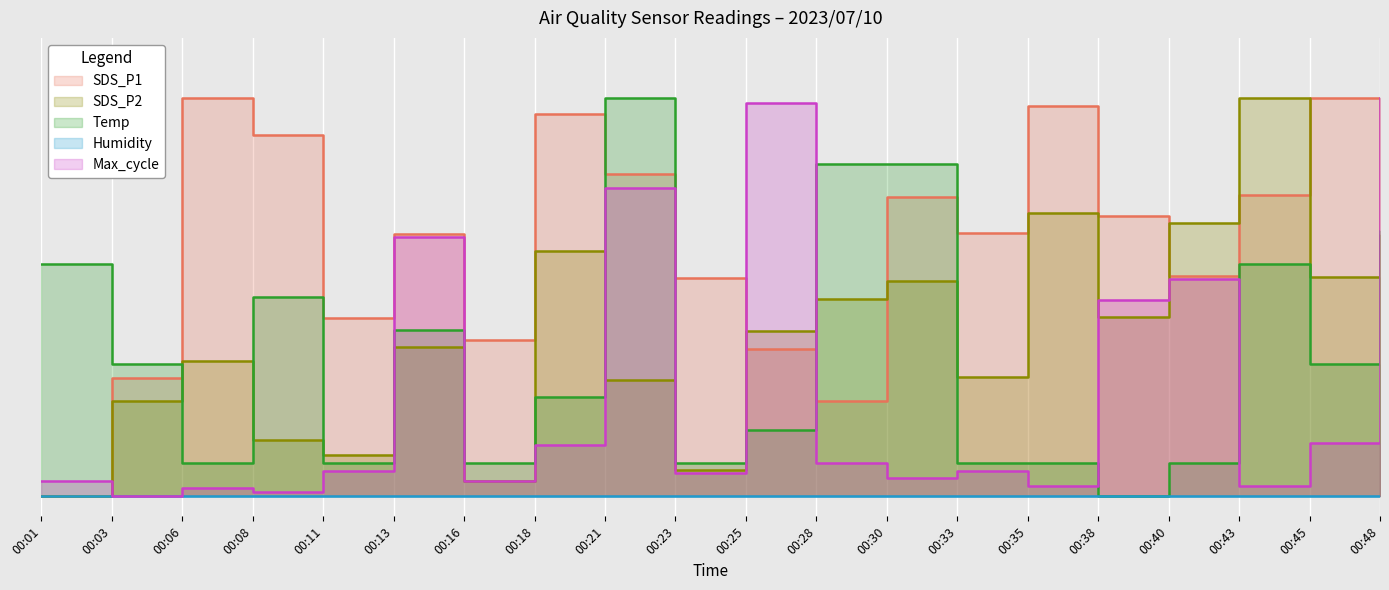

At which category does SDS_P1 reach its first local valley?

00:11